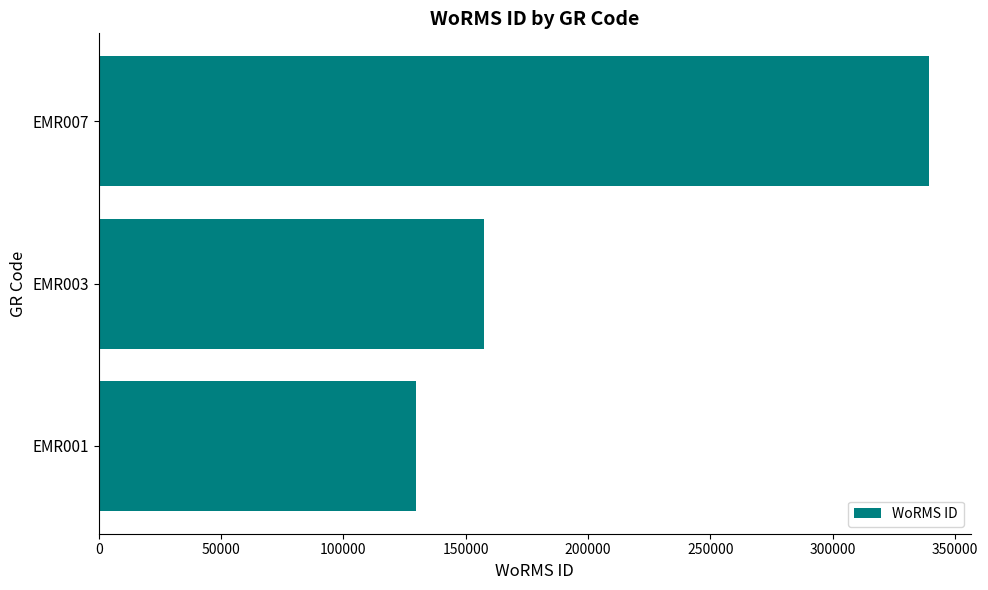

Rank the categories by value from lowest to highest.

EMR001, EMR003, EMR007